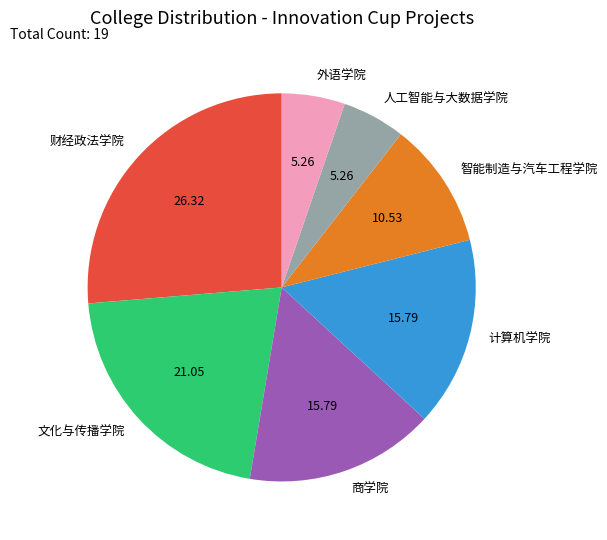

The 财经政法学院 slice represents 40% of the pie. True or false?

False